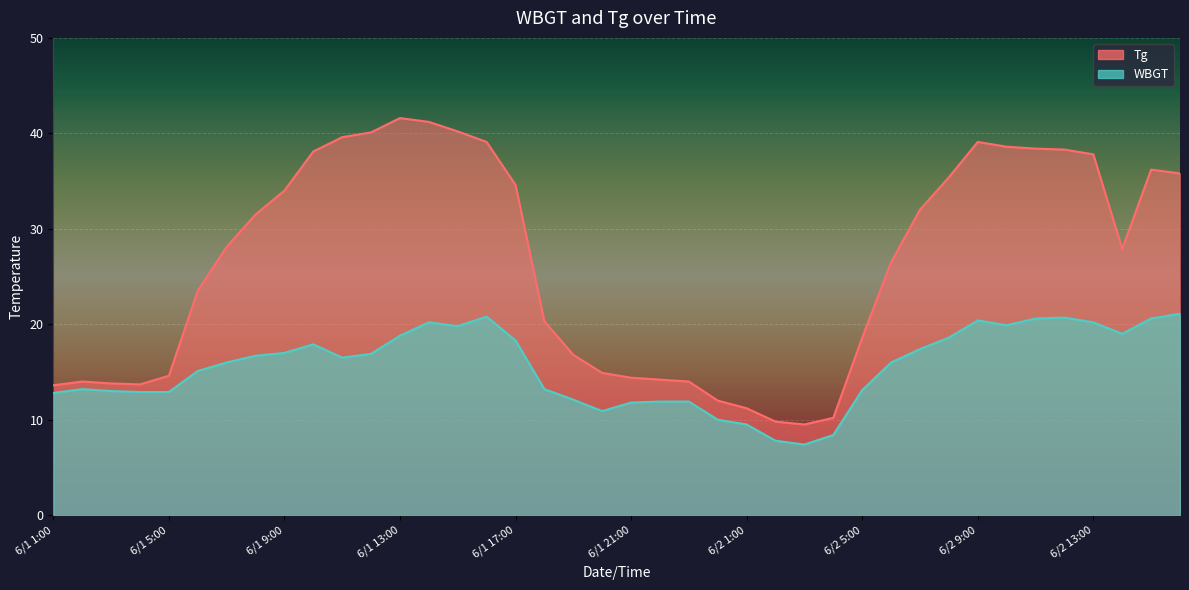

Which category has the highest value in the Tg series?

6/1 13:00